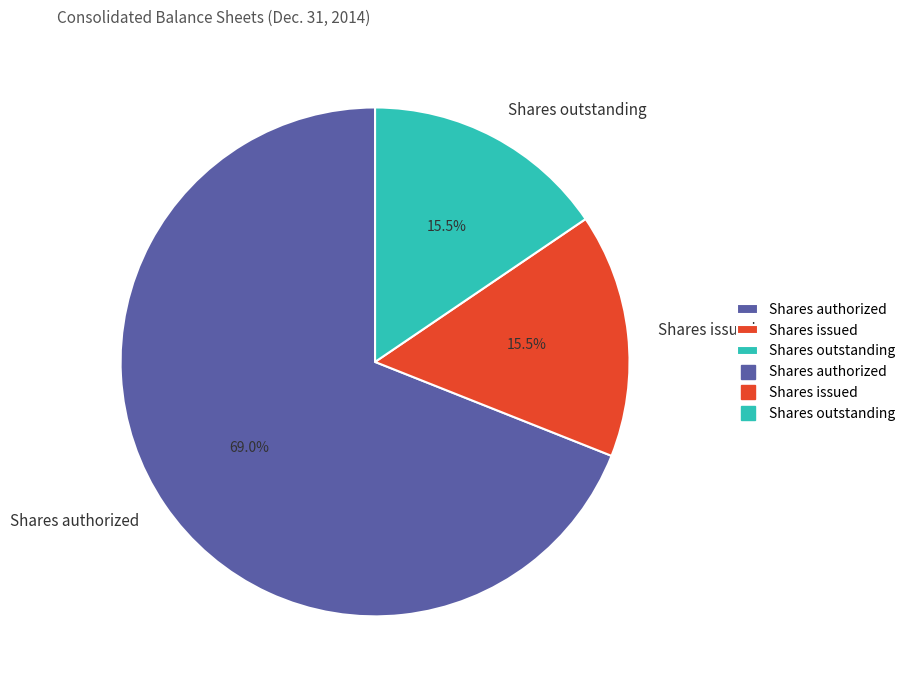

Which category has the biggest portion of the pie?

Shares authorized